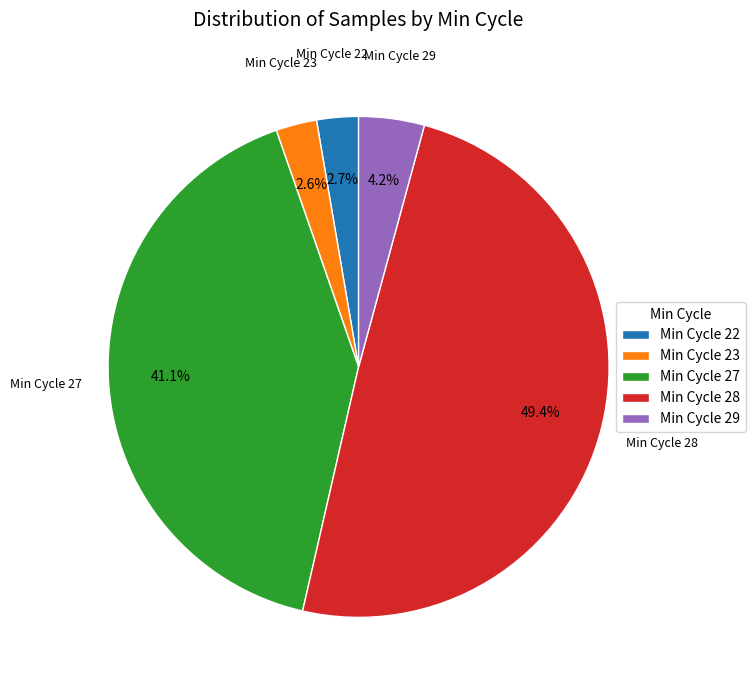

Approximately how many times larger is the value at Min Cycle 23 compared to Min Cycle 22?

1.0